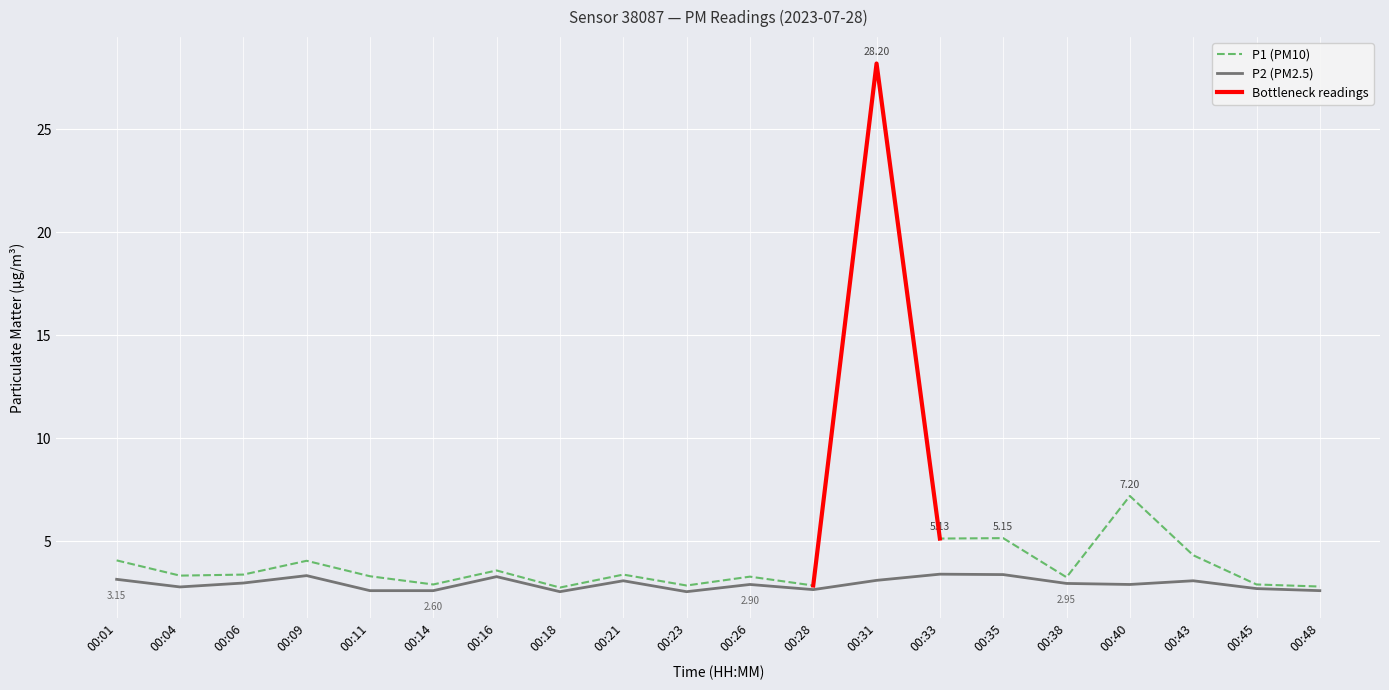

What is the minimum value for P2?

2.5